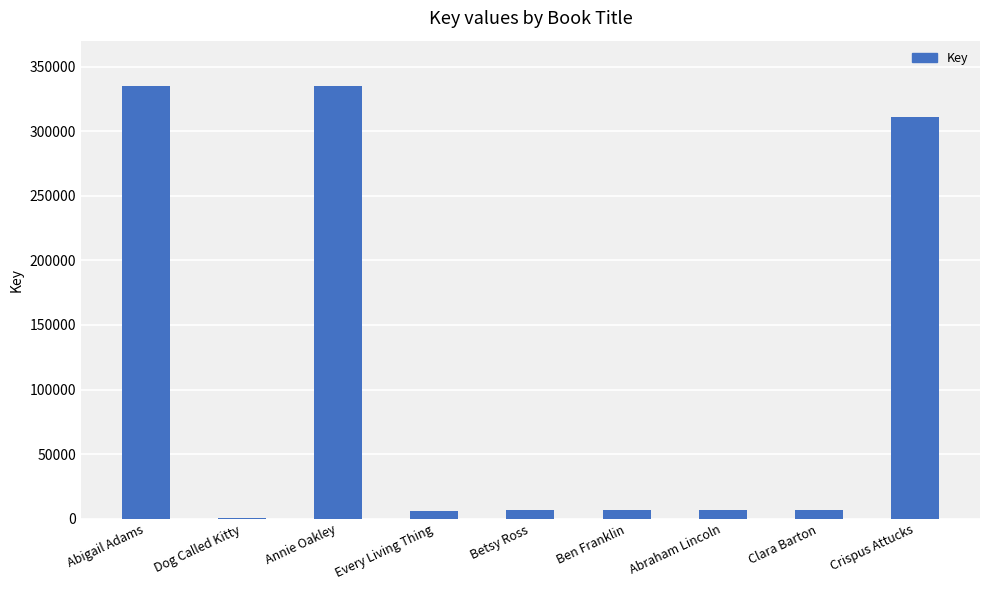

Read the value at Crispus Attucks.

311264